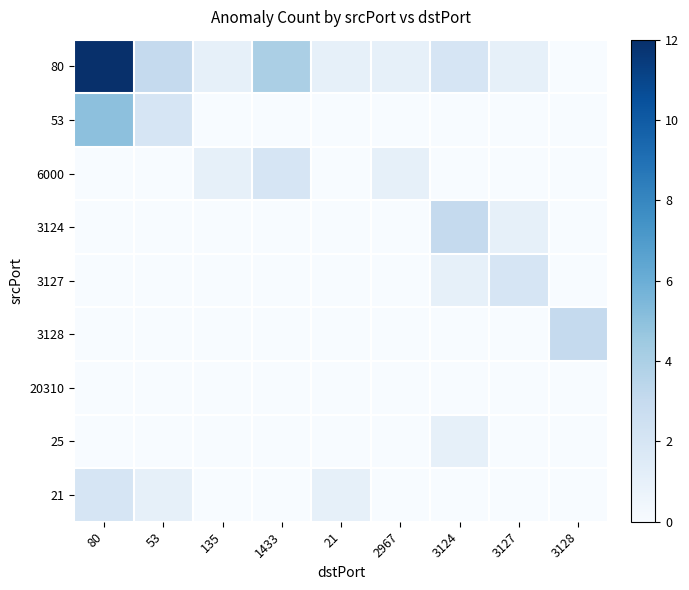

At 53, list the series in order from smallest to largest.

6000, 3124, 3127, 3128, 20310, 25, 21, 53, 80